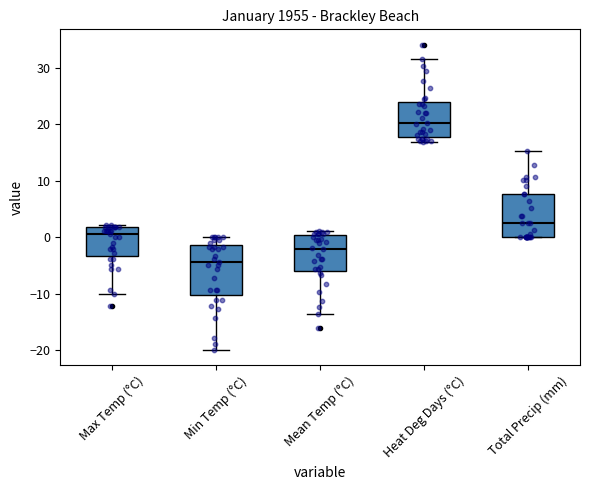

Reading left to right, transcribe this box plot: for each box, give where its median line is, the range the box spans, and where its two whiskers end, as read against the y-axis. The values are not printed on the chart, so give them approximately, as read against the axis.

Max Temp (°C): median 1, box -3 to 2, whiskers -10 to 2 (just above the box's upper edge)
Min Temp (°C): median -4, box -10 to -1, whiskers -20 to 0
Mean Temp (°C): median -2, box -6 to 0, whiskers -14 to 1
Heat Deg Days (°C): median 20, box 18 to 24, whiskers 17 to 32
Total Precip (mm): median 3, box 0 to 8, whiskers 0 to 15